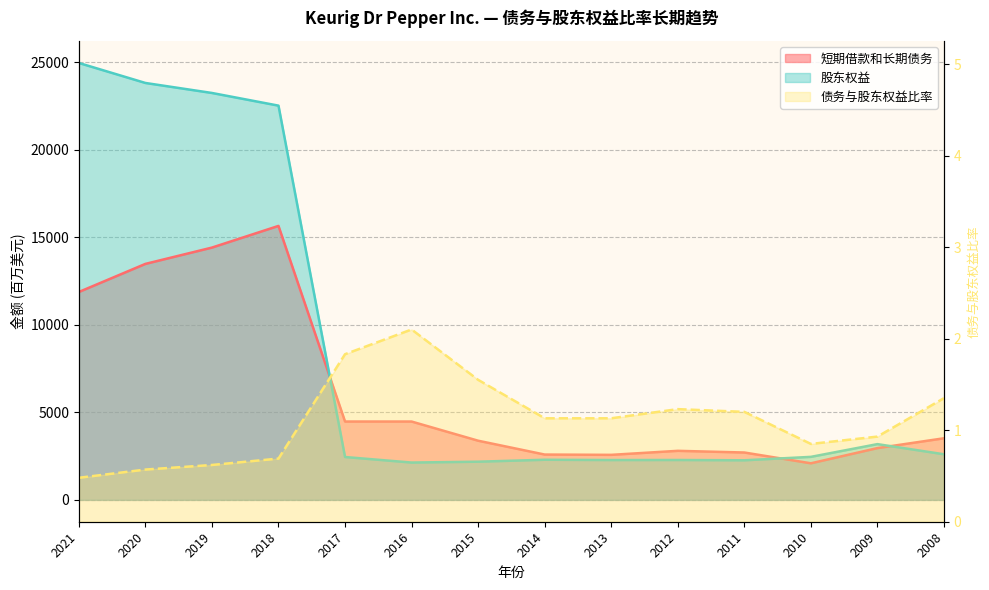

What is the difference between the maximum and minimum values in the 短期借款和长期债务 series?

13568.0